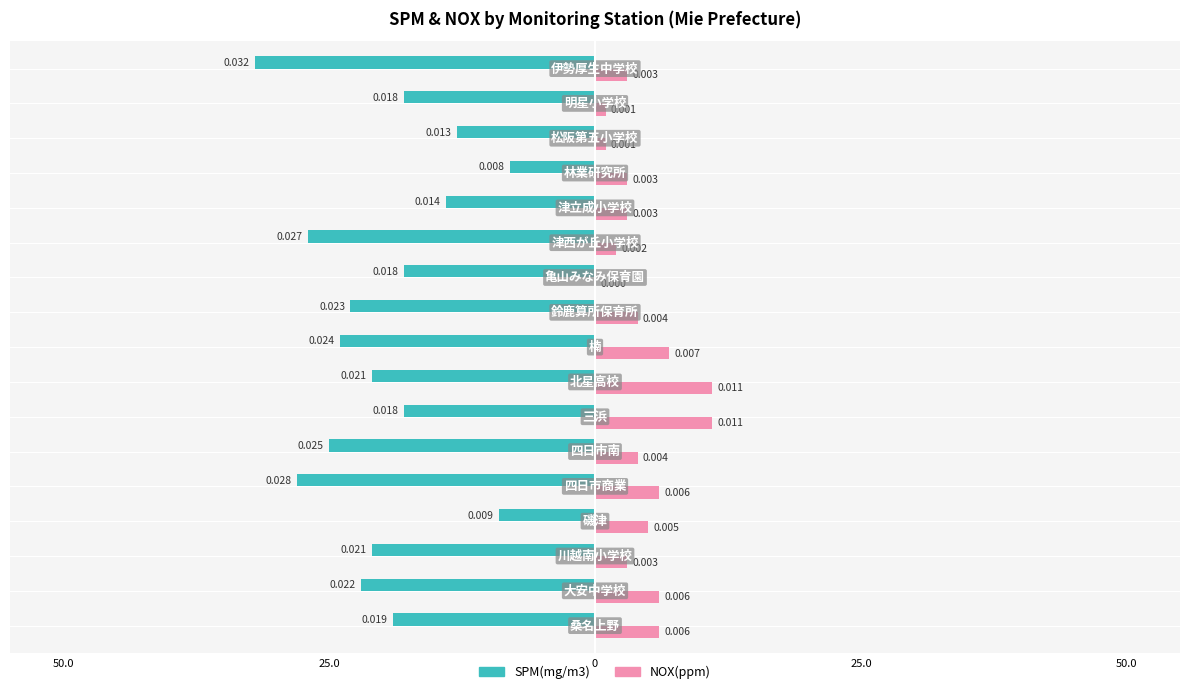

What are all the series names shown in the legend?

SPM(mg/m3), NOX(ppm)